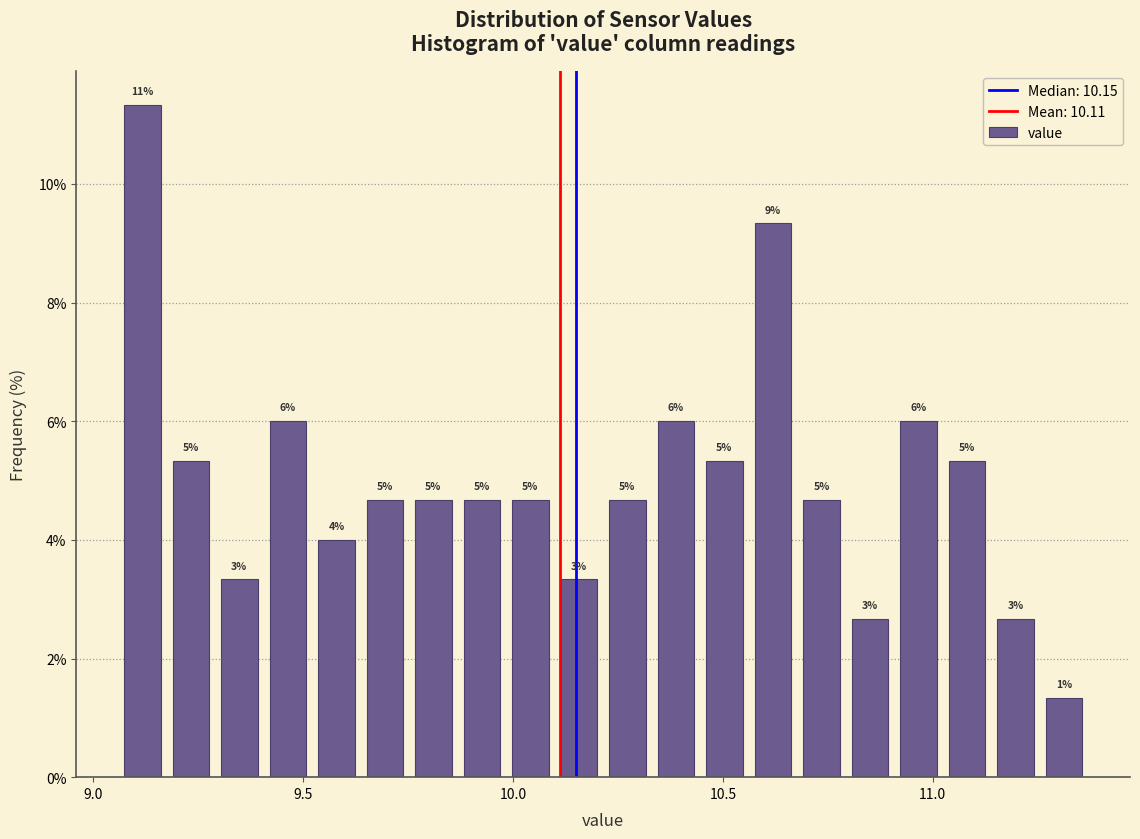

Read against the x-axis, roughly where is the centre of the tallest bar?

9.10